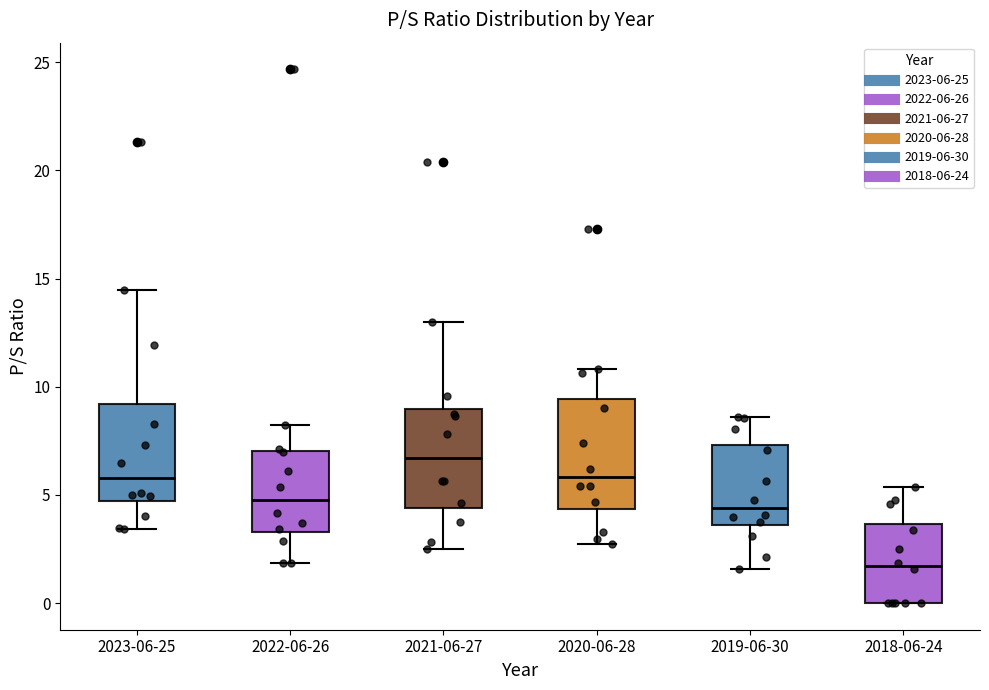

Which box has the lowest median line?

2018-06-24